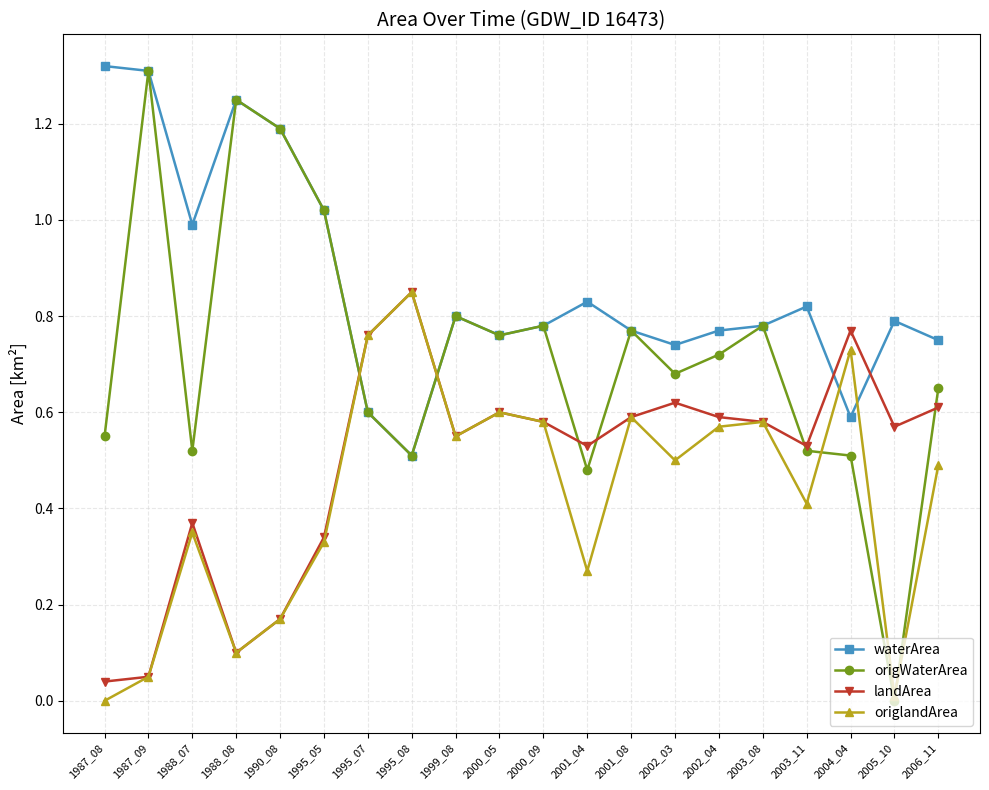

What are all the series names shown in the legend?

waterArea, origWaterArea, landArea, origlandArea